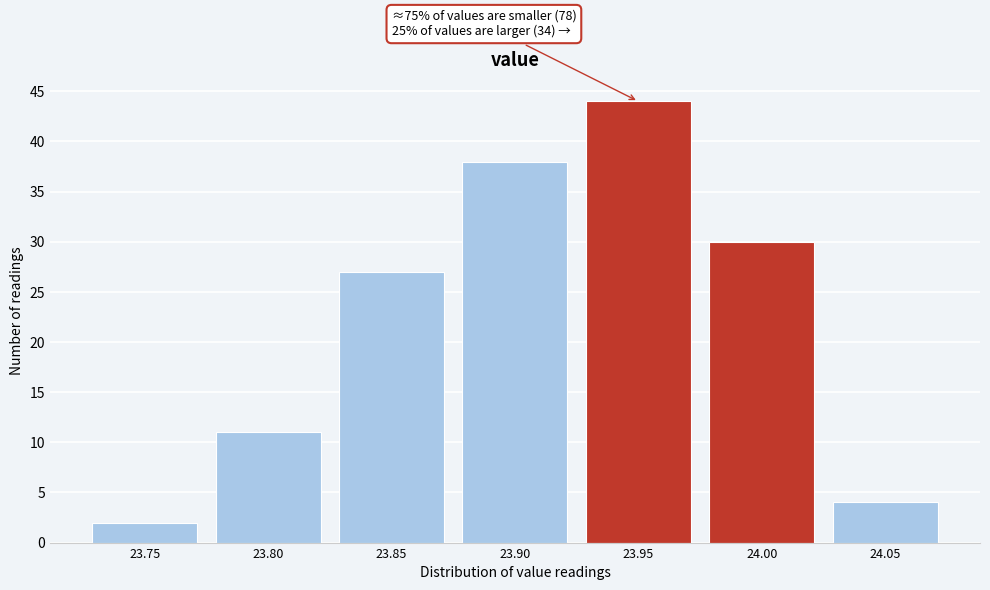

Reading left to right, transcribe all the data shown in this chart.

2	11	27	38	44	30	4